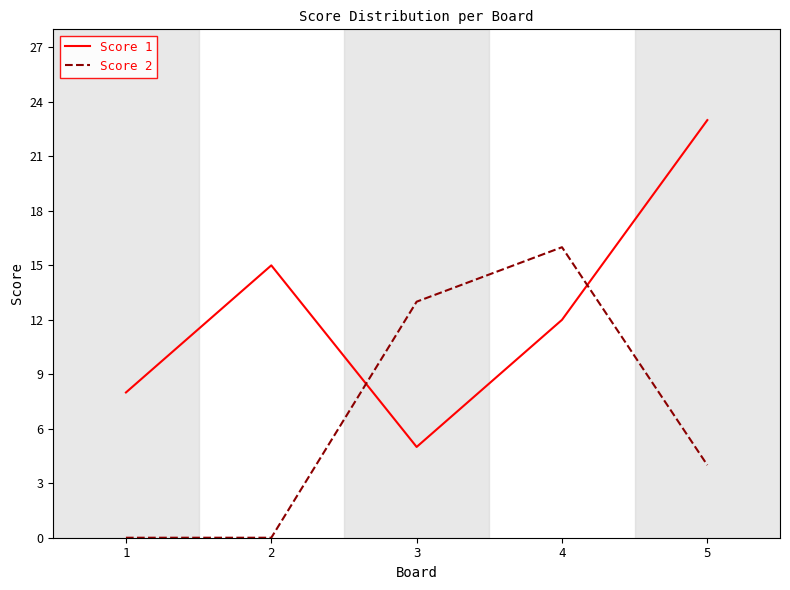

What is the average value of the Score 2 series?

7